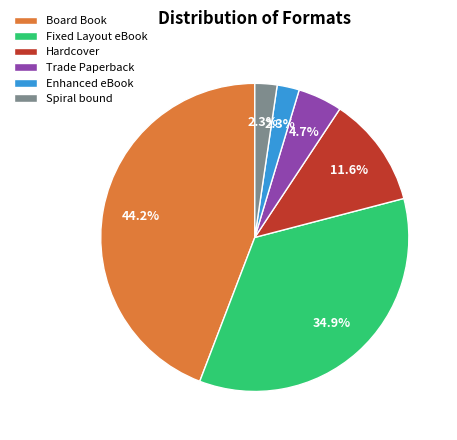

To the nearest percent, what is the combined percentage of Enhanced eBook and Fixed Layout eBook?

37%